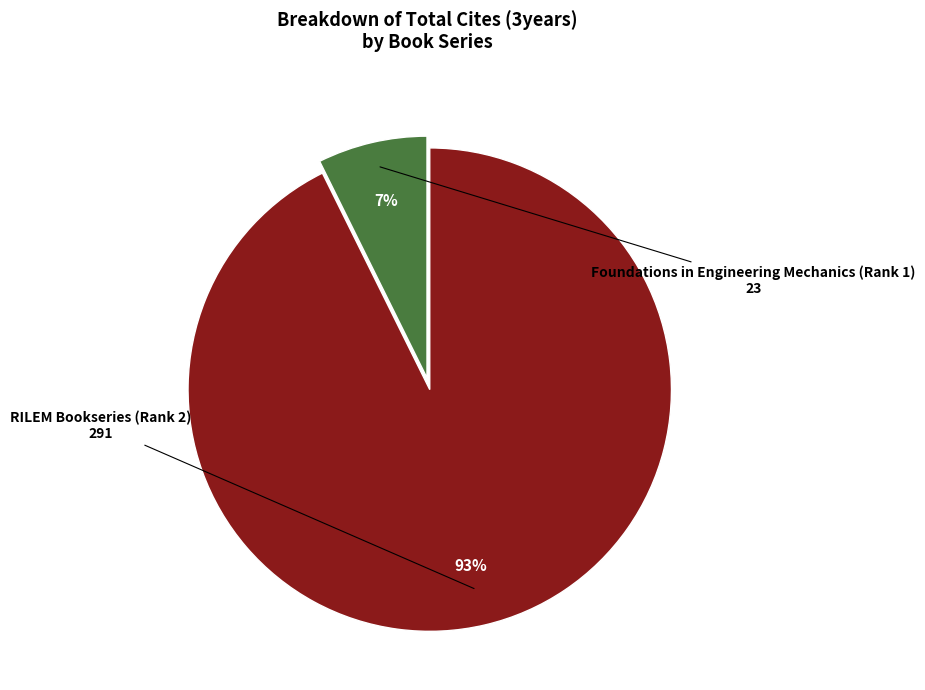

To the nearest percent, what is the average slice percentage?

50%